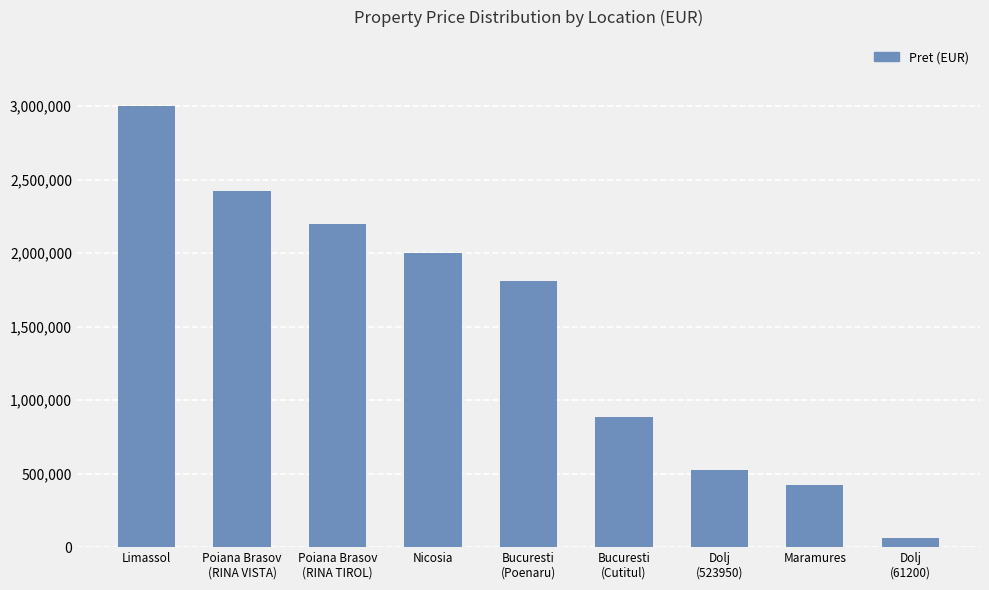

What position from the right is Limassol?

9